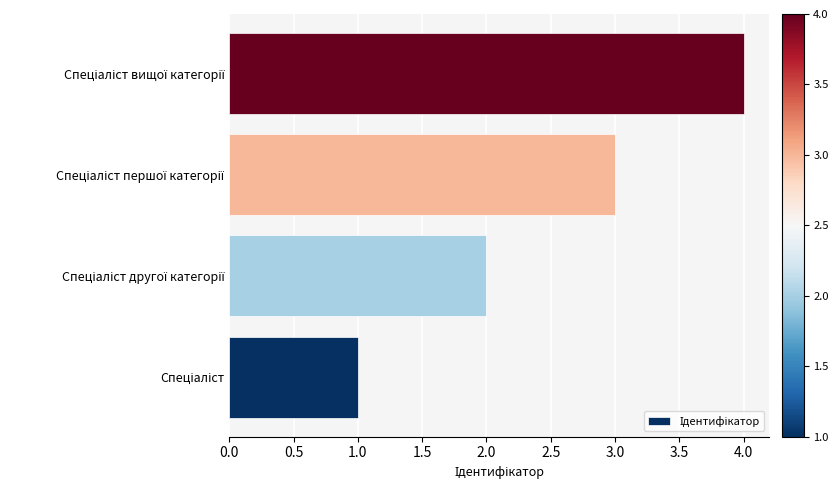

What is the greatest value displayed?

4